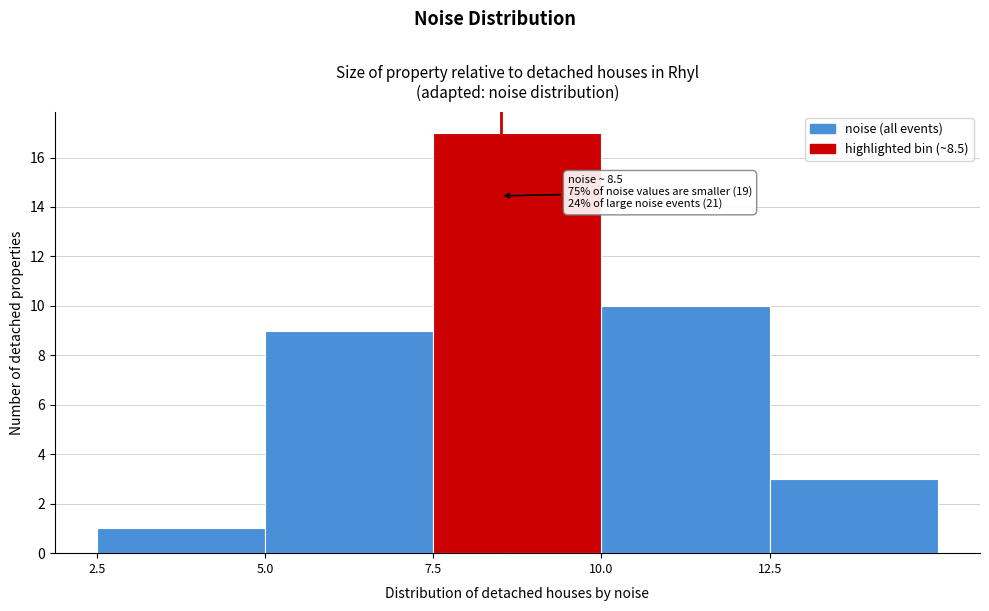

Which range on the x-axis has the tallest bar?

7.5 to 10.0